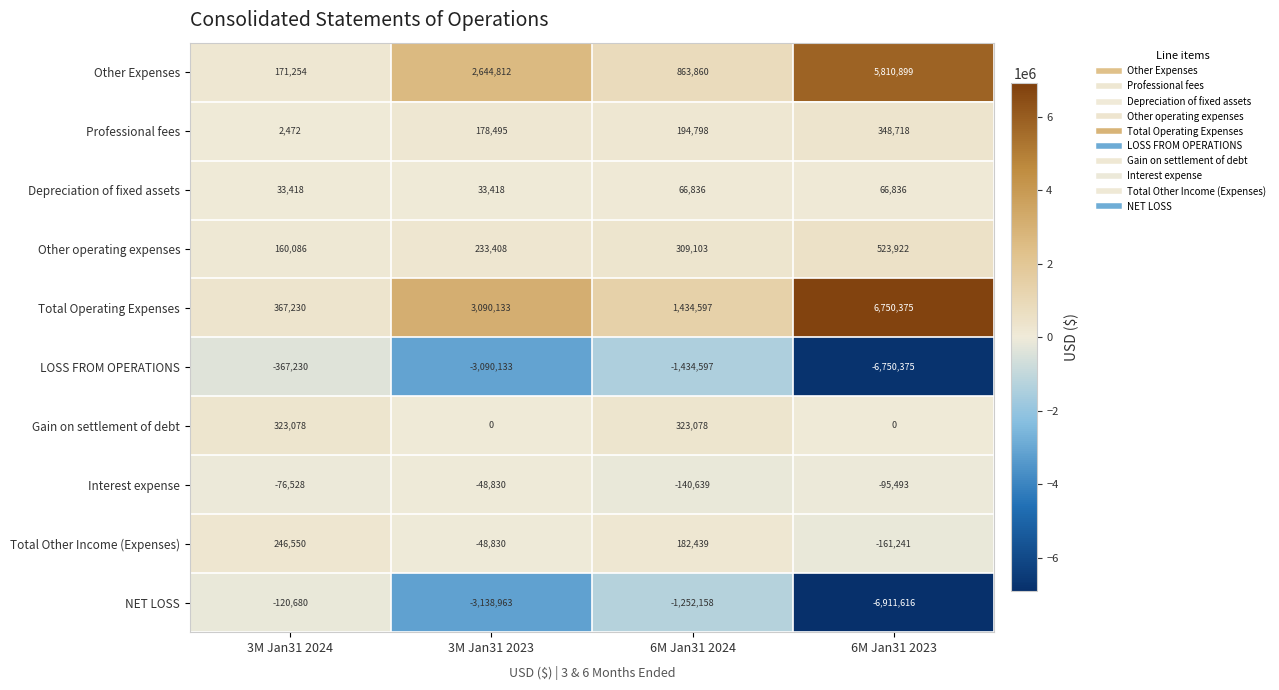

At which category is the sum across all series the highest?

3M Jan31 2024